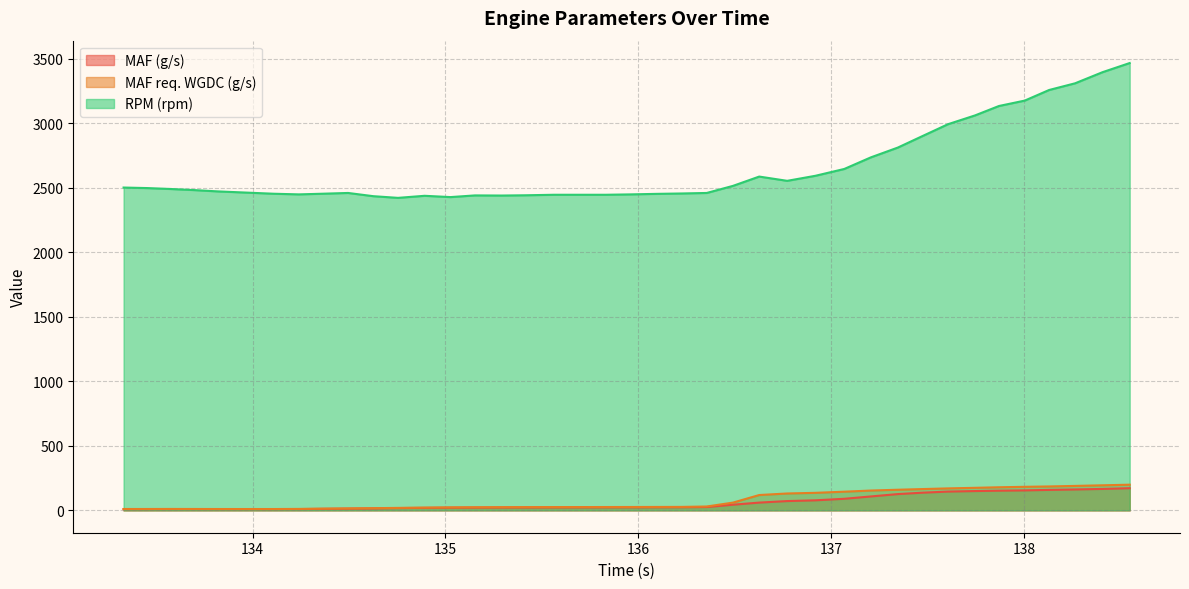

What is the highest value of the RPM (rpm) series?

3467.0